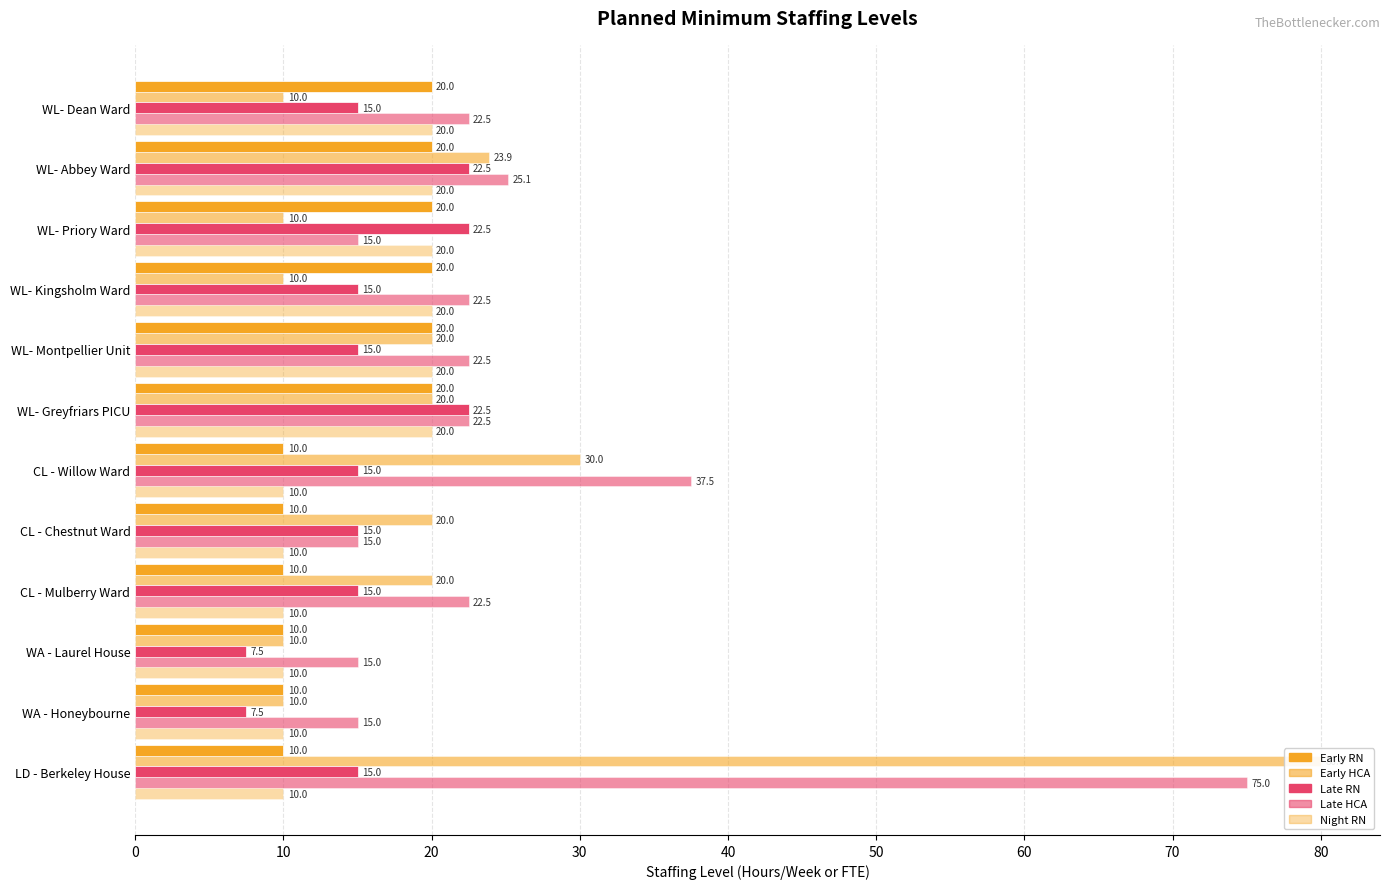

At which category is the sum across all series the highest?

LD - Berkeley House